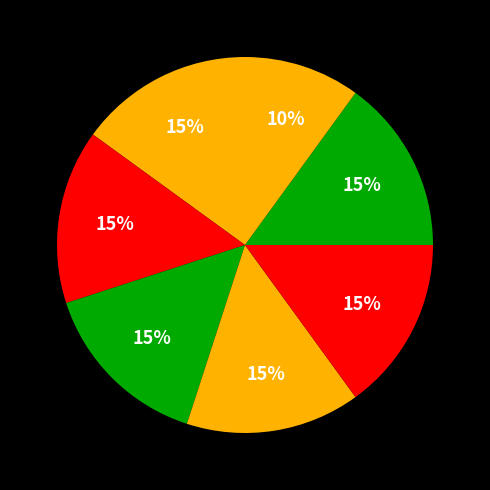

How many slices are in this pie chart?

7